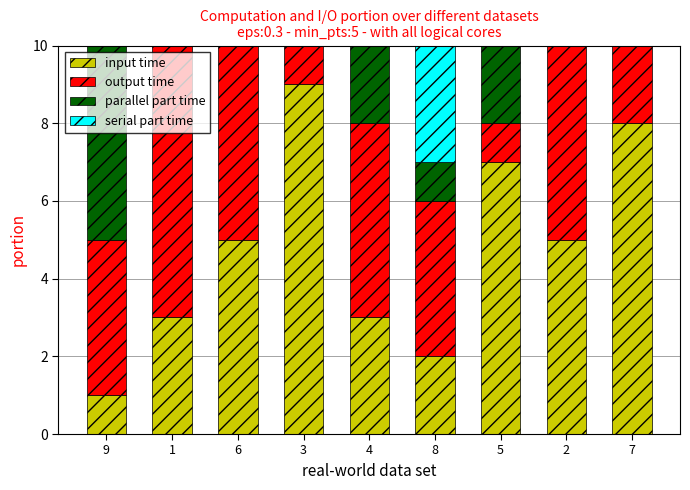

Is the value of parallel part time at 7 greater than the value of input time at 5?

No